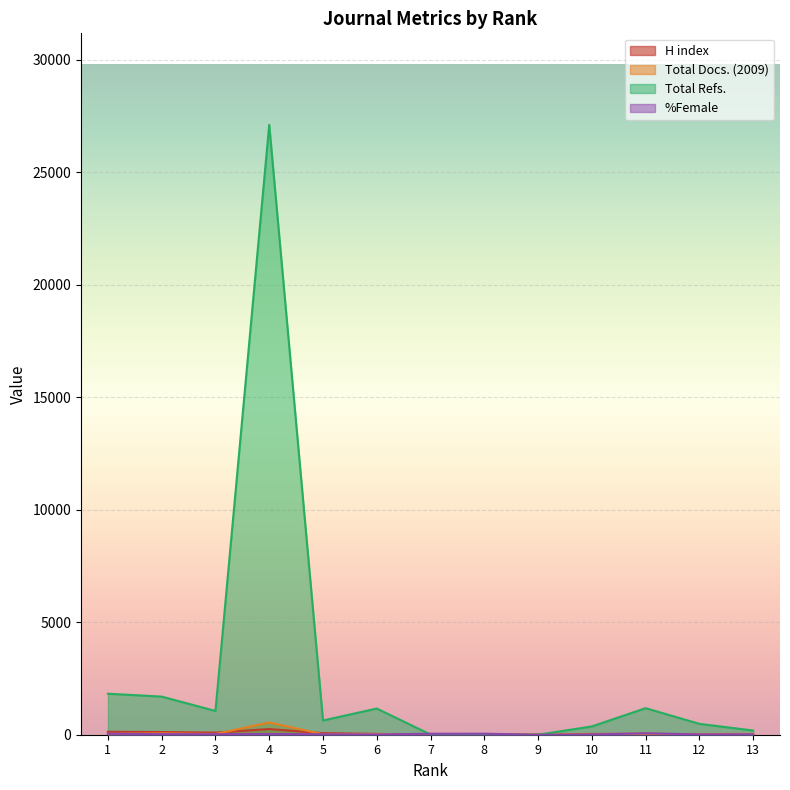

At which label does Total Docs. (2009) first exceed 31?

1